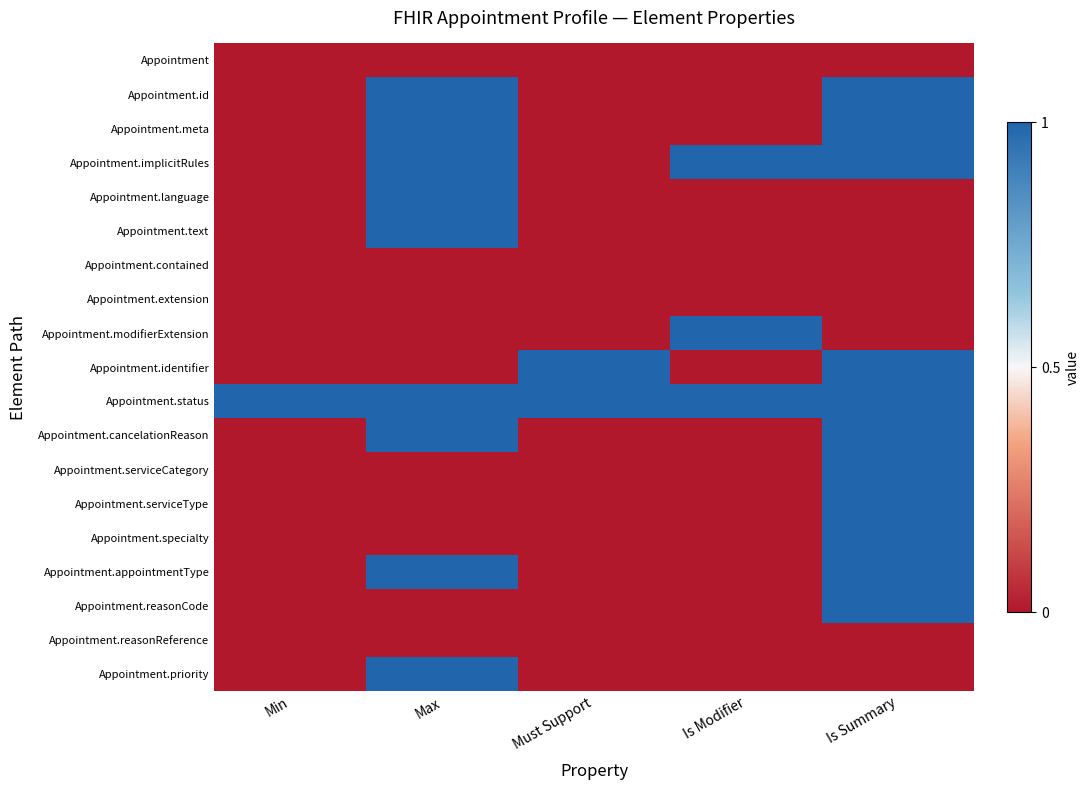

What is the total value across all series at Is Summary?

11